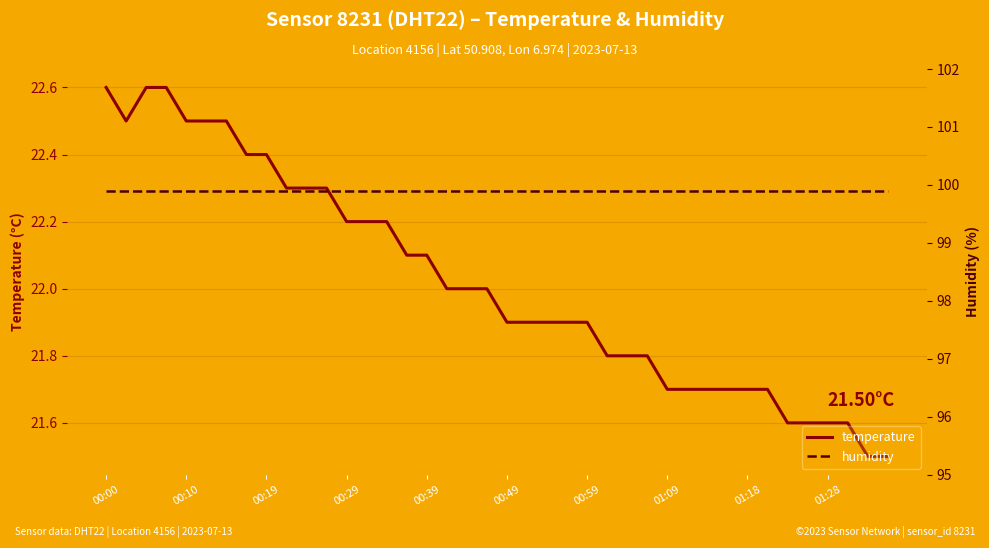

True or false: humidity and temperature intersect in this chart.

False